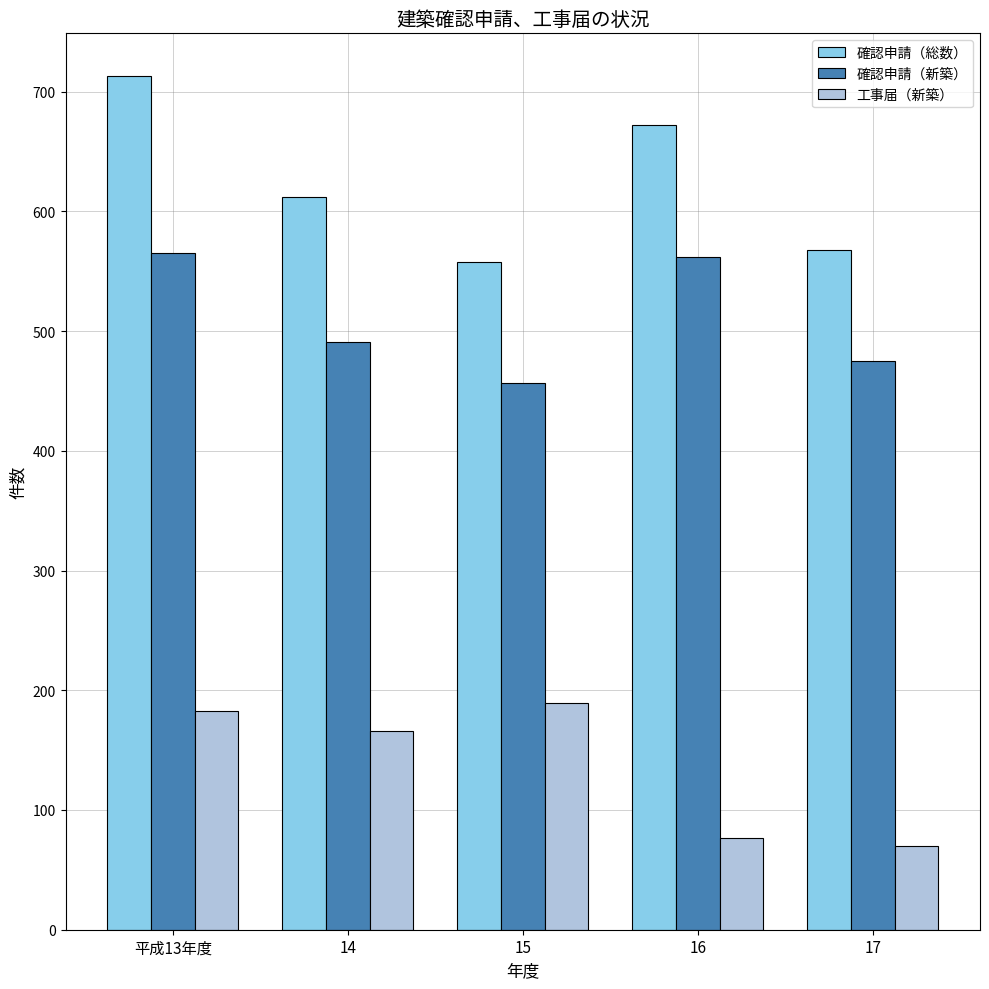

Are the bars horizontal?

No